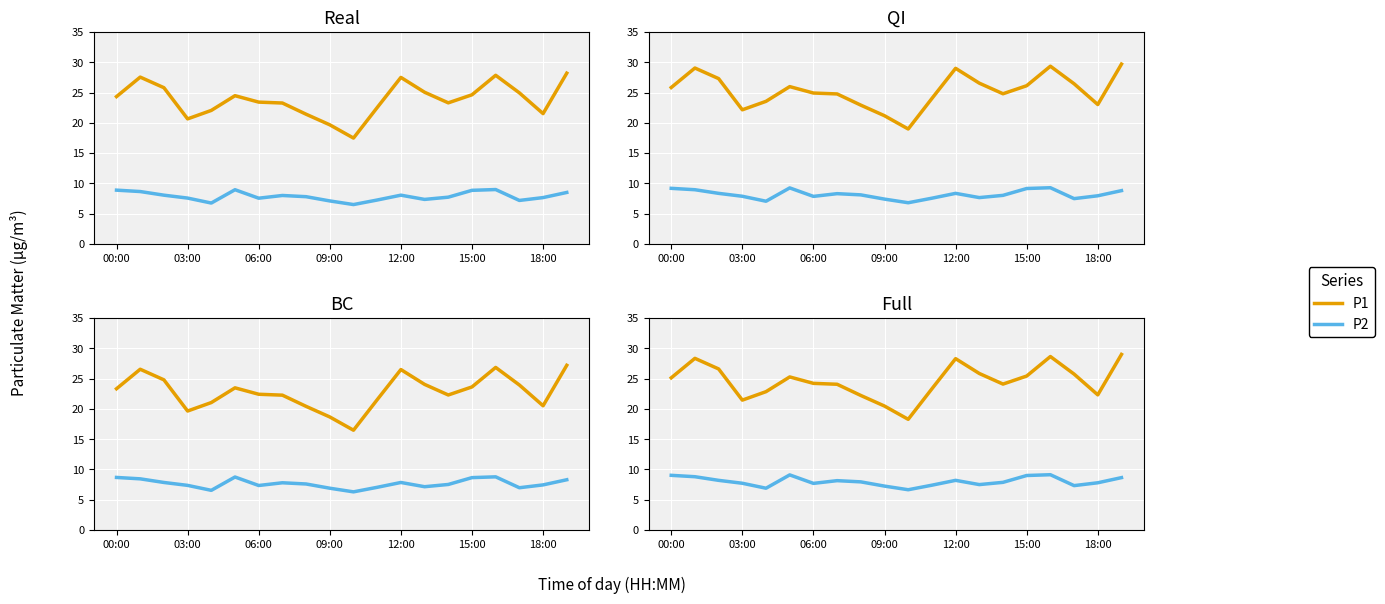

Rank the series at 18:00 from highest to lowest value.

P1, P2